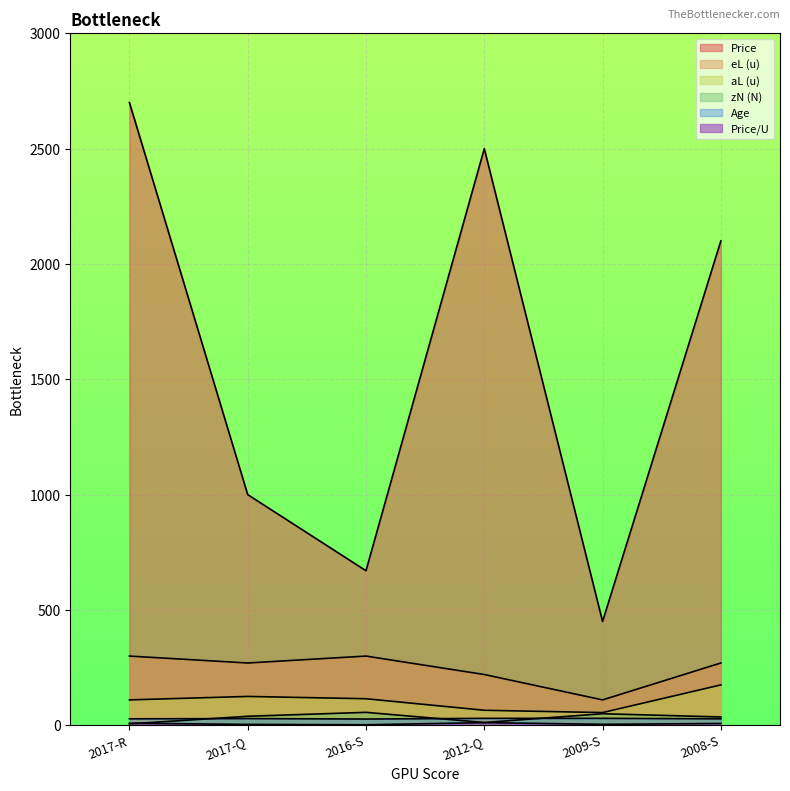

How many data points does each series have?

6